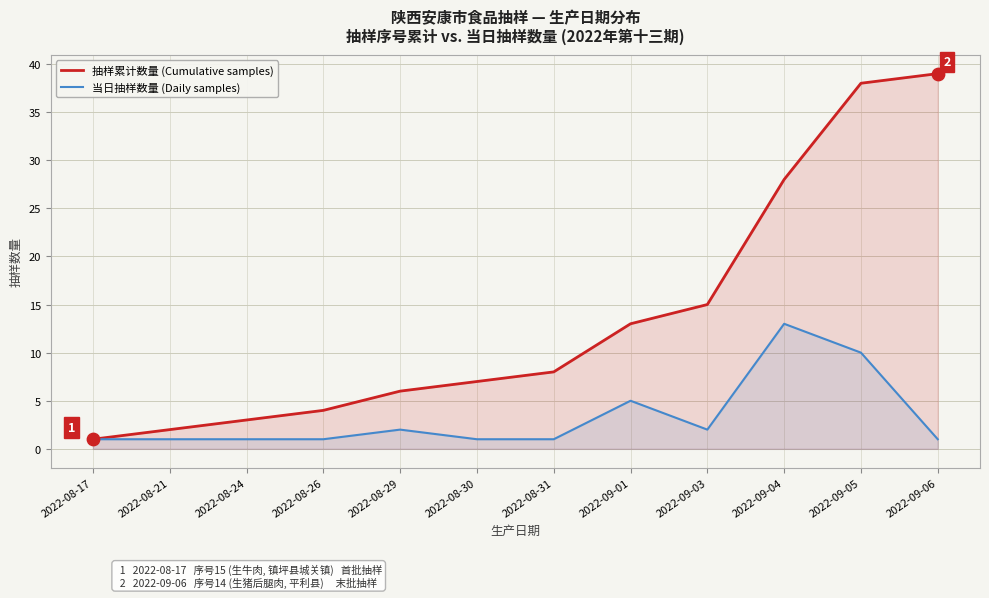

Which series has the largest Y range (max minus min)?

抽样累计数量 (Cumulative samples)